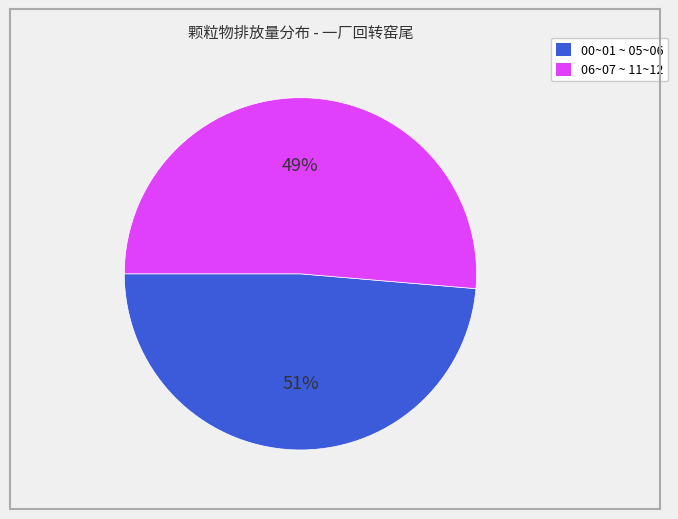

The 03~04 slice represents 1% of the pie. True or false?

False